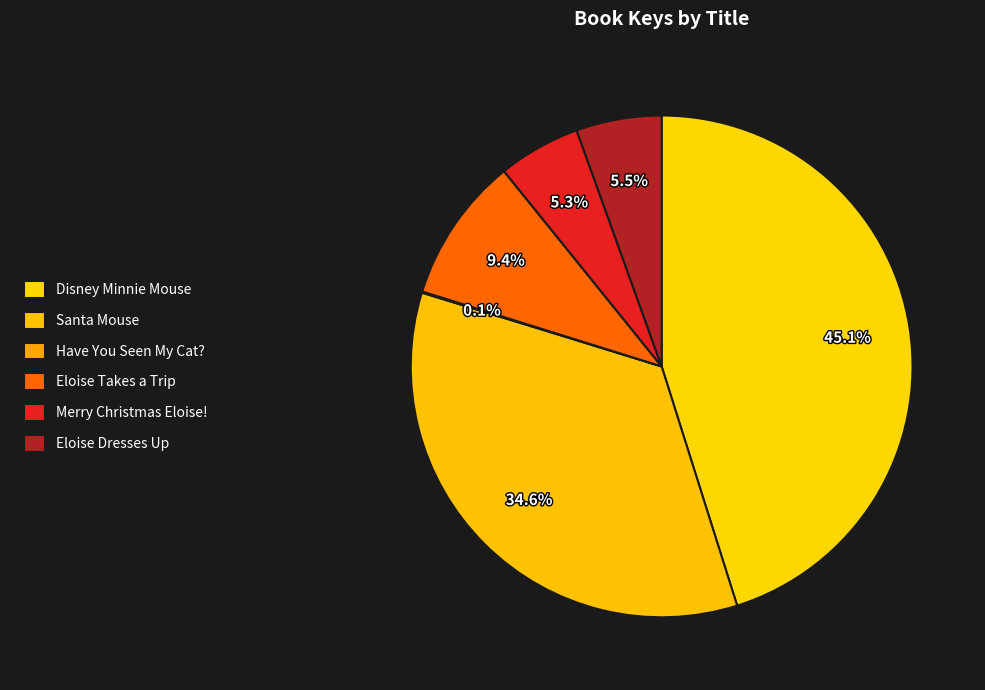

To the nearest percent, what is the average slice percentage?

17%